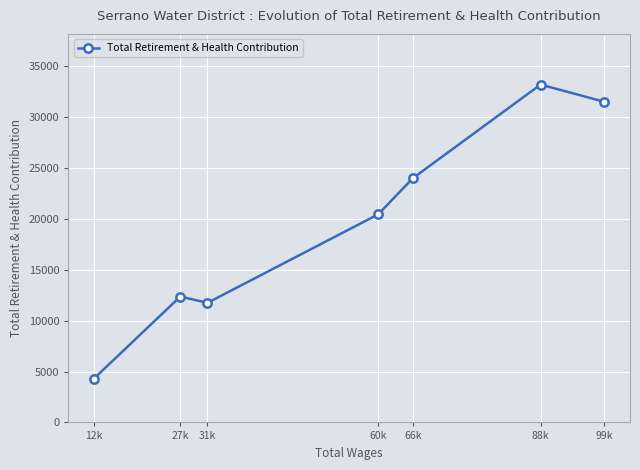

What is the change in value from 99k to 31k?

-19755